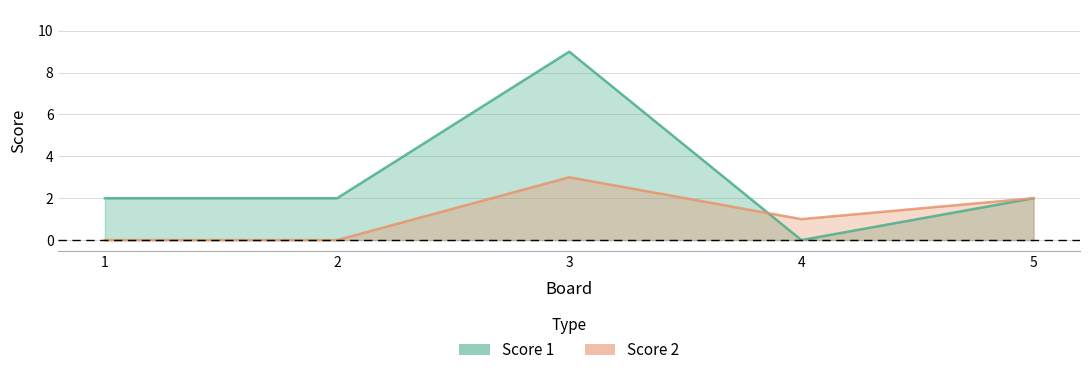

Count the number of data series in this chart.

2